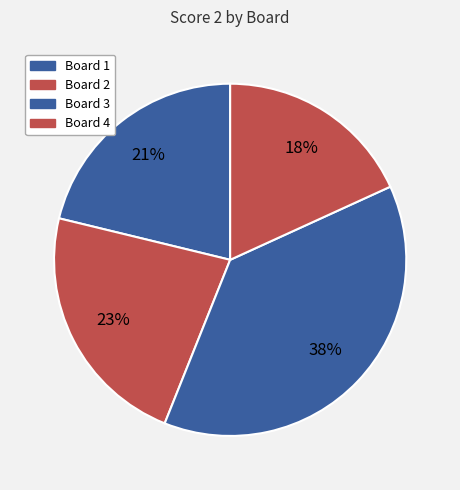

To the nearest percent, what portion does Board 4 represent?

18%